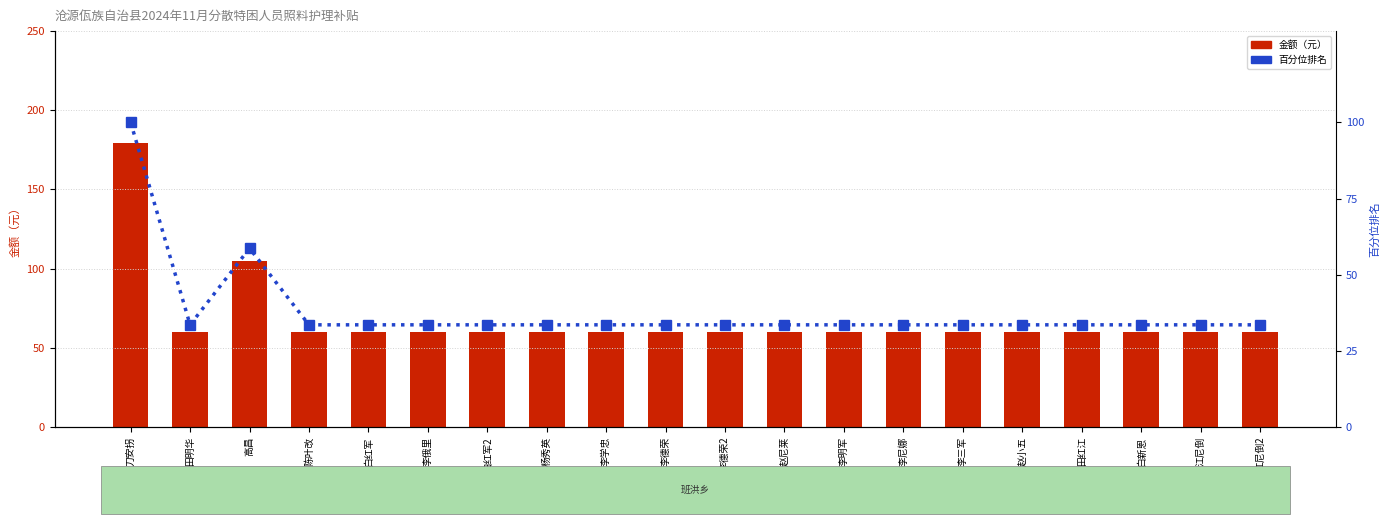

What is the difference between the second highest and minimum values in the 金额（元） series?

45.0